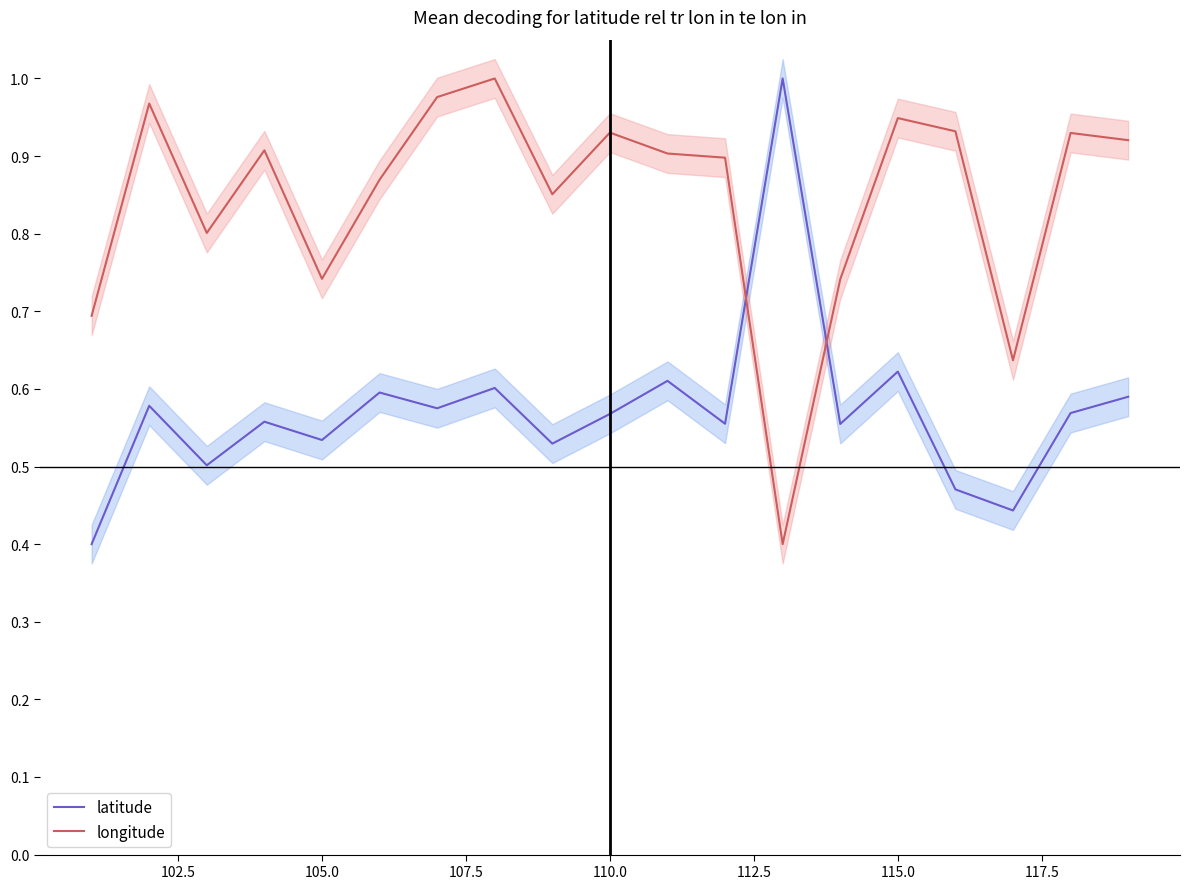

Which series has the largest total across all categories?

longitude